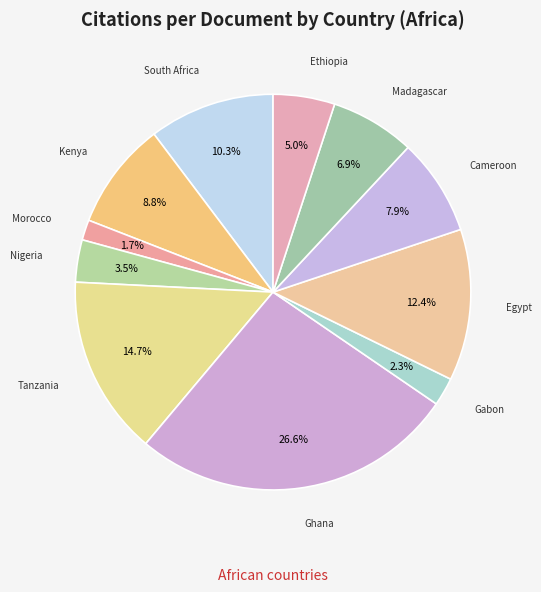

To the nearest percent, what percentage of the pie is Tanzania?

15%